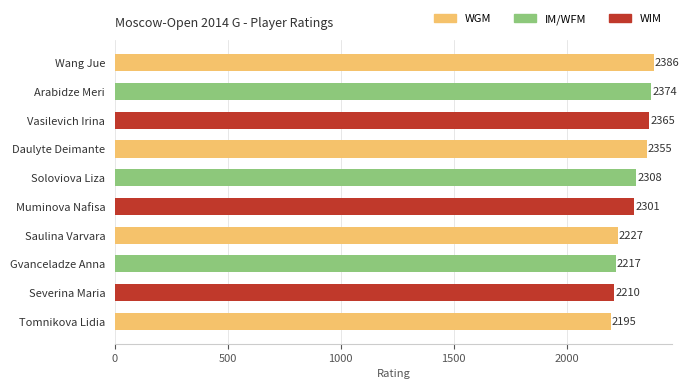

How many bars are there in total?

10